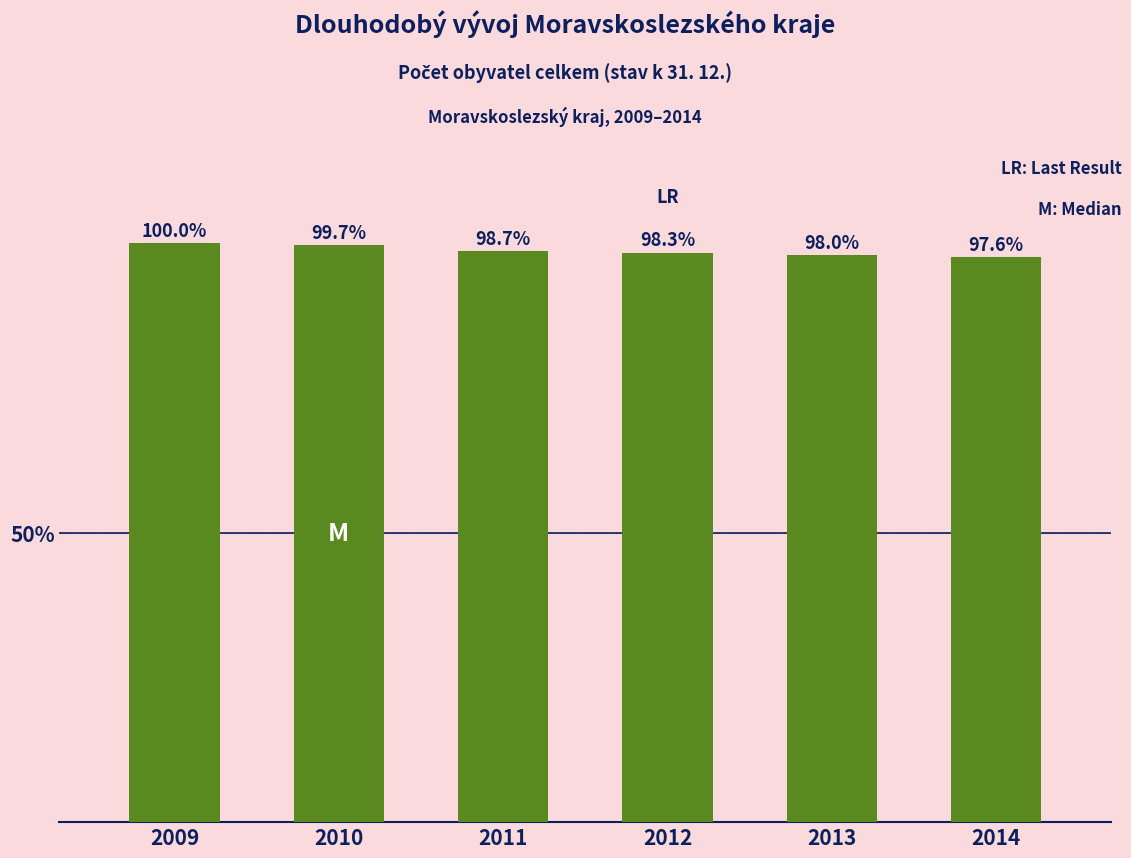

What is the difference between the maximum and minimum values?

2.4